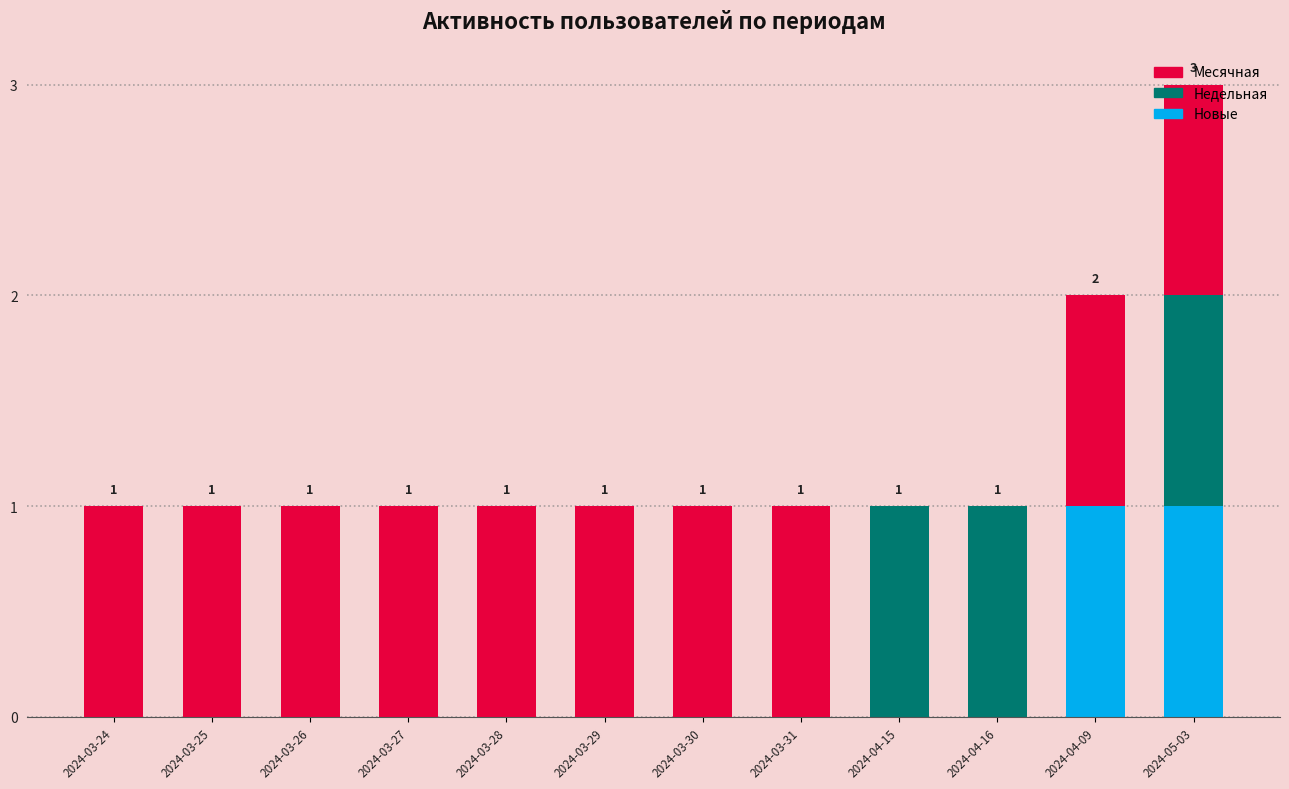

Count the number of categories in the chart.

12